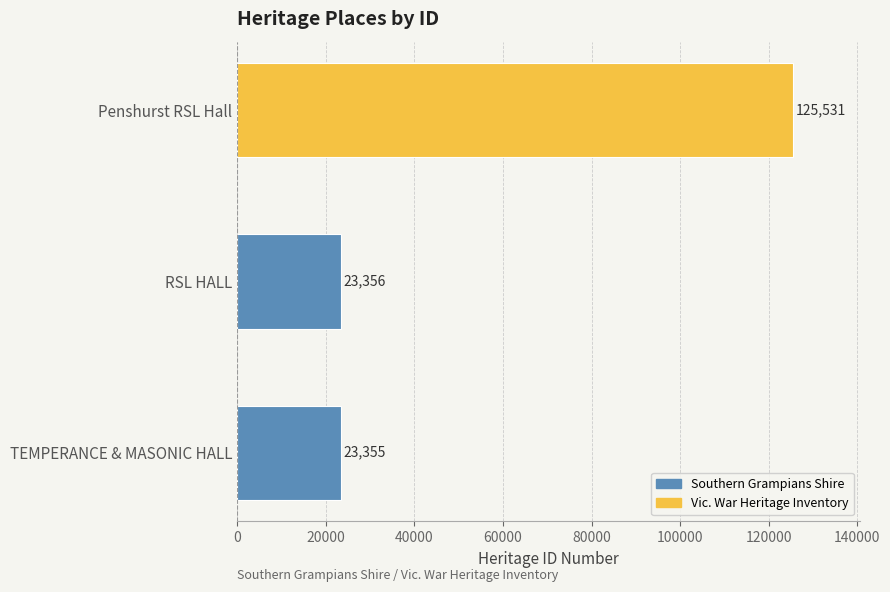

What is the sum of all values?

172242